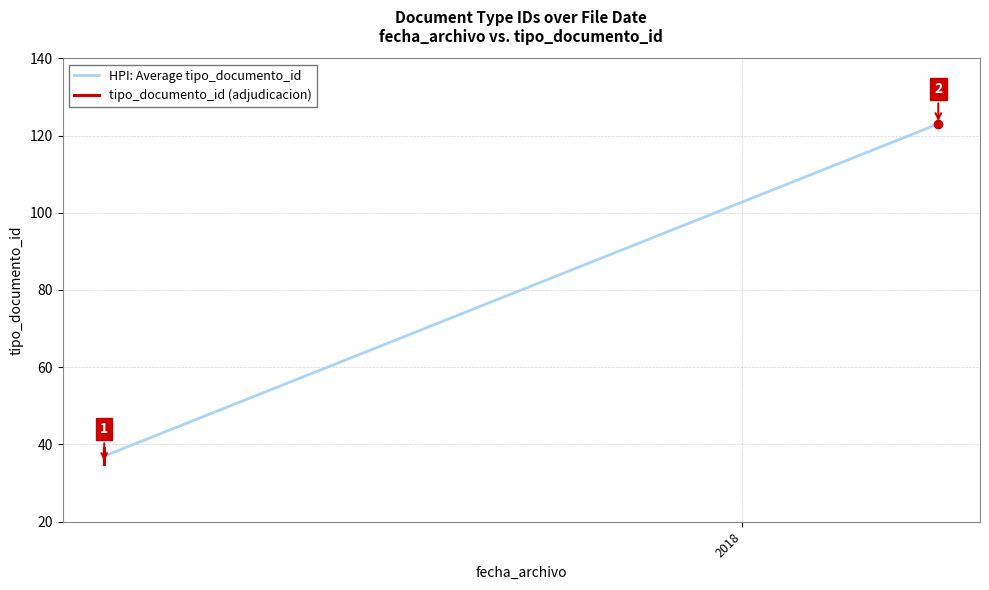

Approximately how many times larger is the value at 2018-04-09 compared to 2018-03-06?

3.5